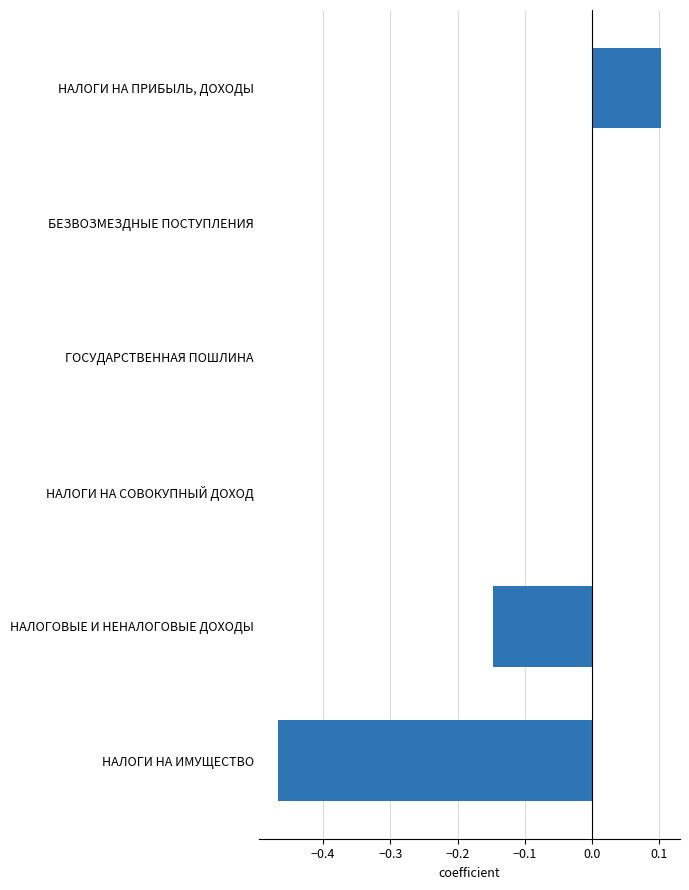

Does the chart contain stacked bars?

No